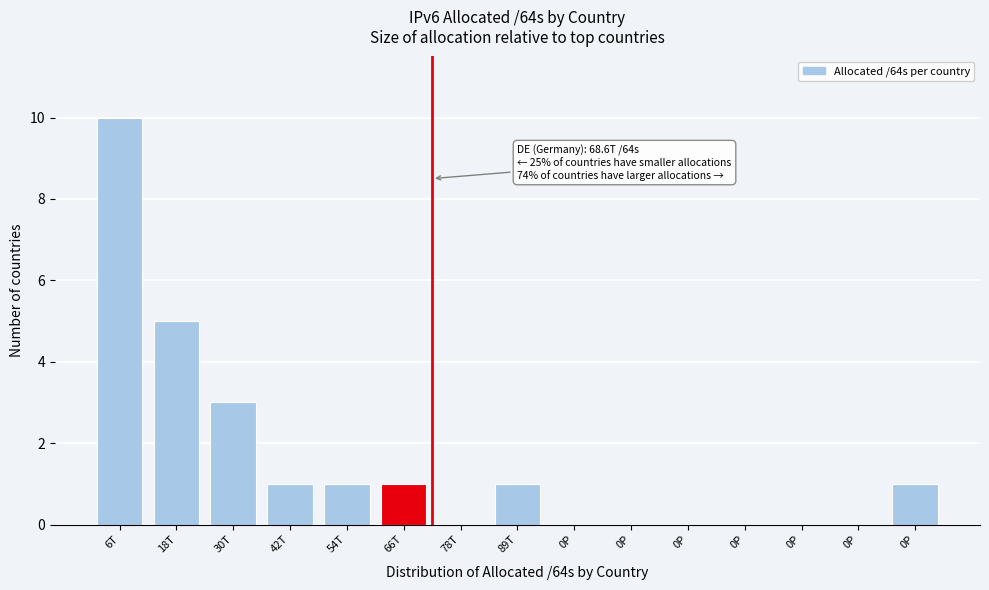

How many categories are shown in the chart?

15